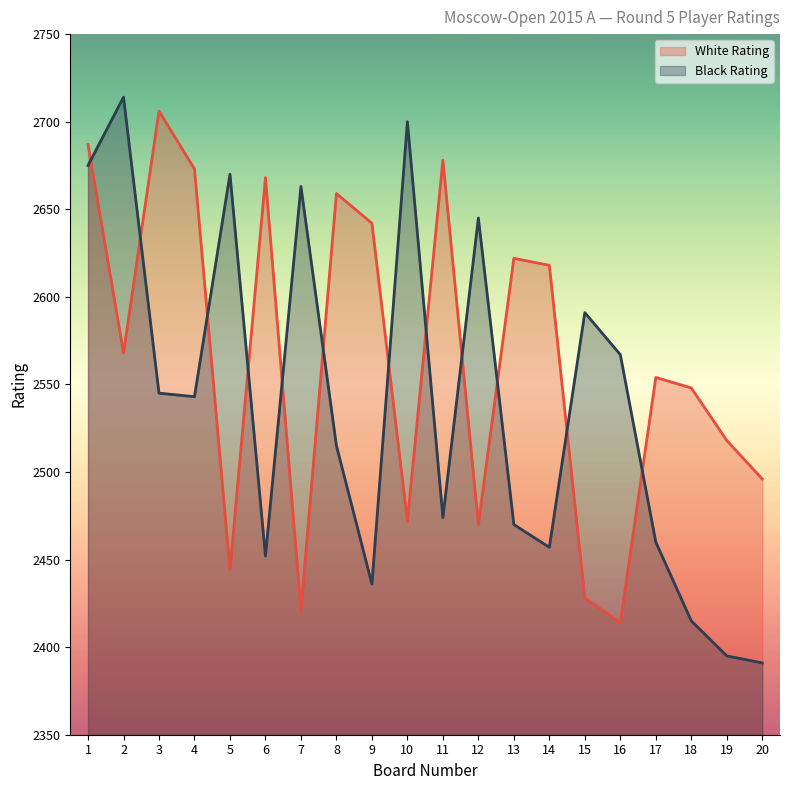

In Black Rating, how many points are lower than both neighbors (excluding endpoints)?

5